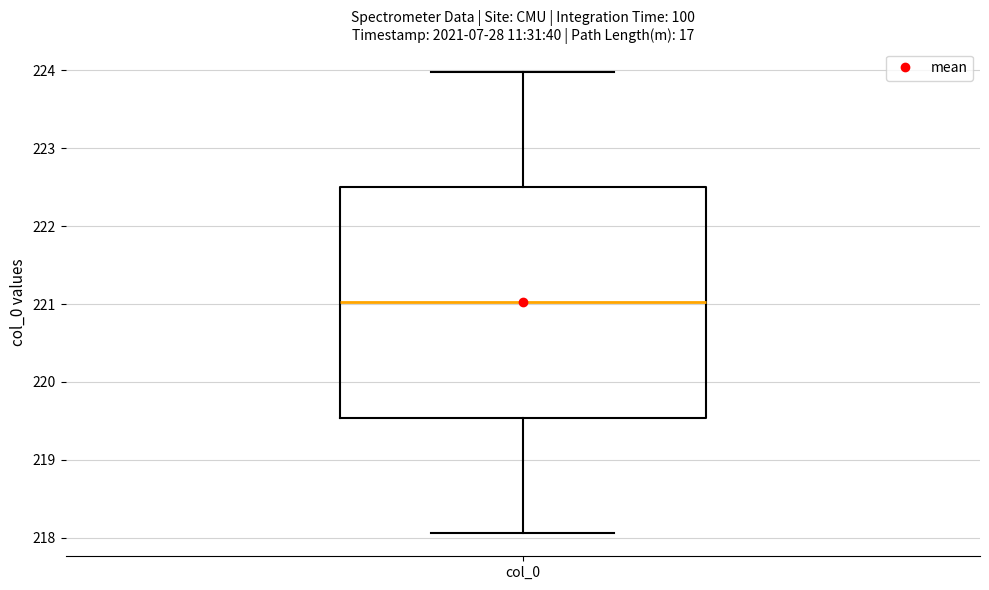

Transcribe this box plot: give where the median line is, the range the box spans, and where the two whiskers end, as read against the y-axis. The values are not printed on the chart, so give them approximately, as read against the axis.

median 221.0, box 219.5 to 222.5, whiskers 218.1 to 224.0